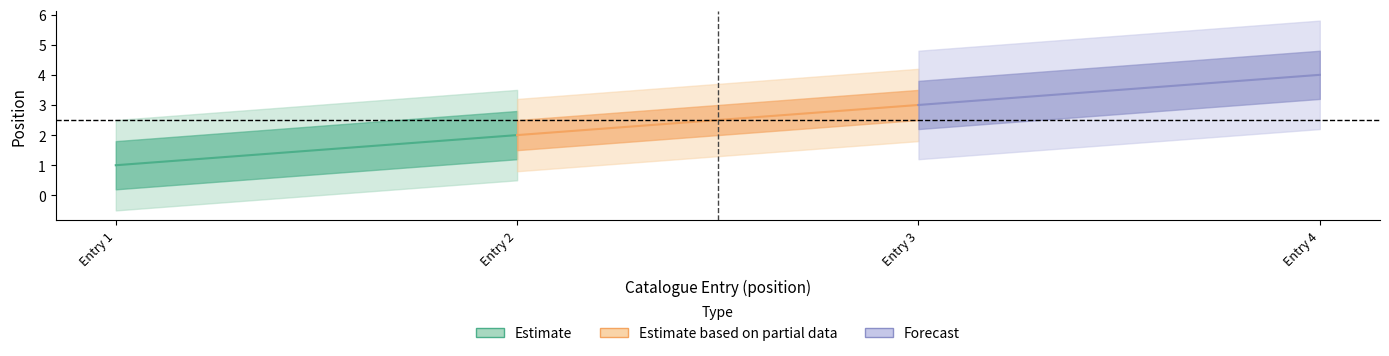

Reading left to right, transcribe all the data shown in this chart.

1	2	3	4